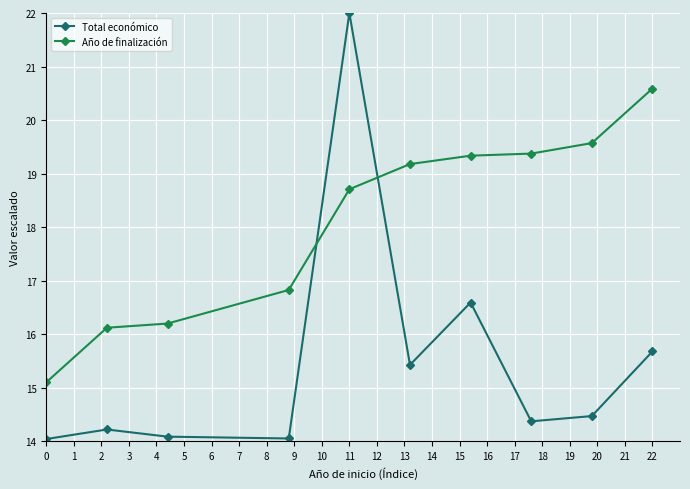

Rank the series by their maximum value, from highest to lowest.

Total económico, Año de finalización